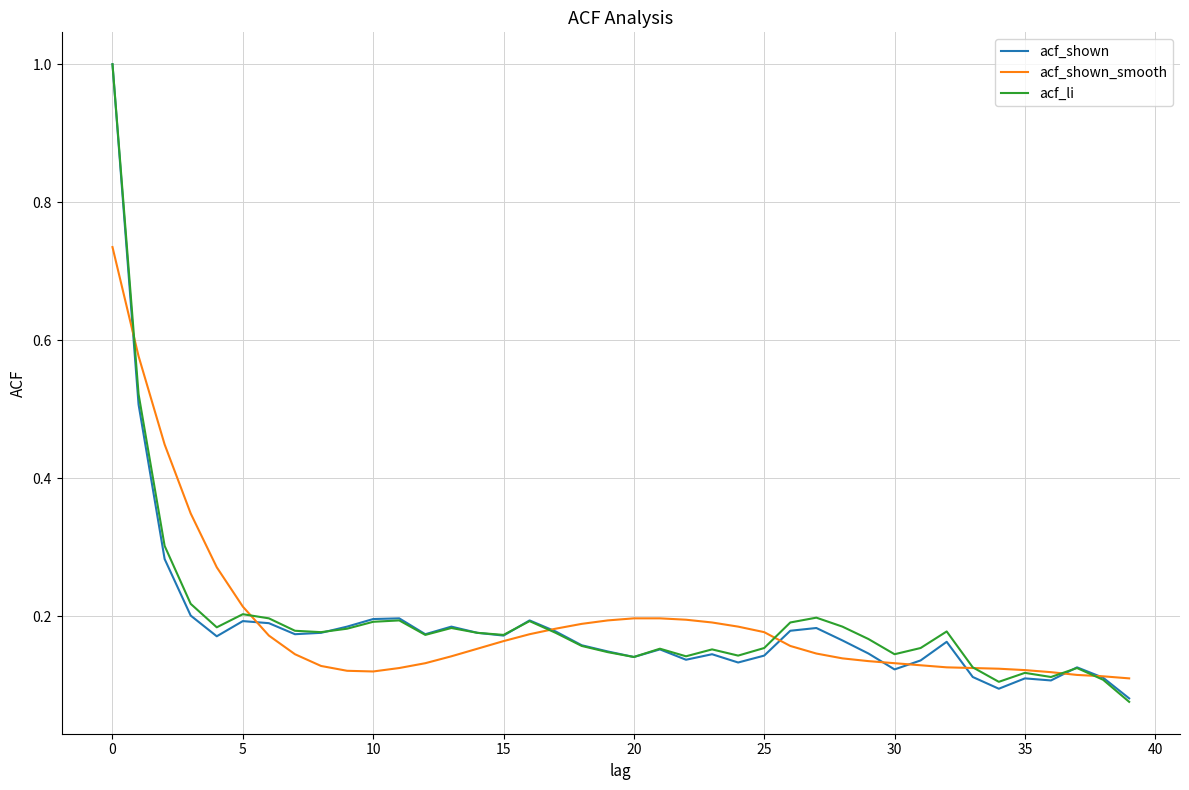

What is the sum of all acf_shown values?

7.5